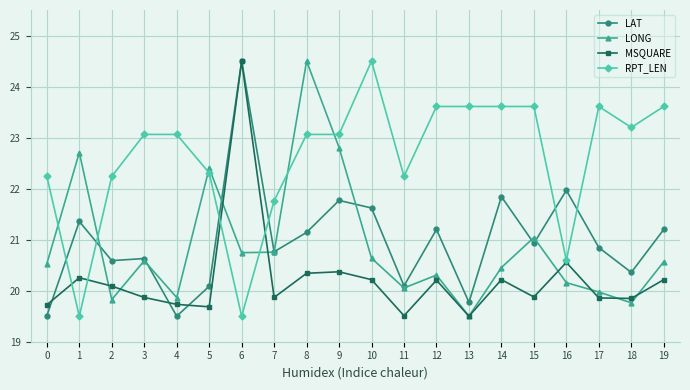

What are all the series names shown in the legend?

LAT, LONG, MSQUARE, RPT_LEN